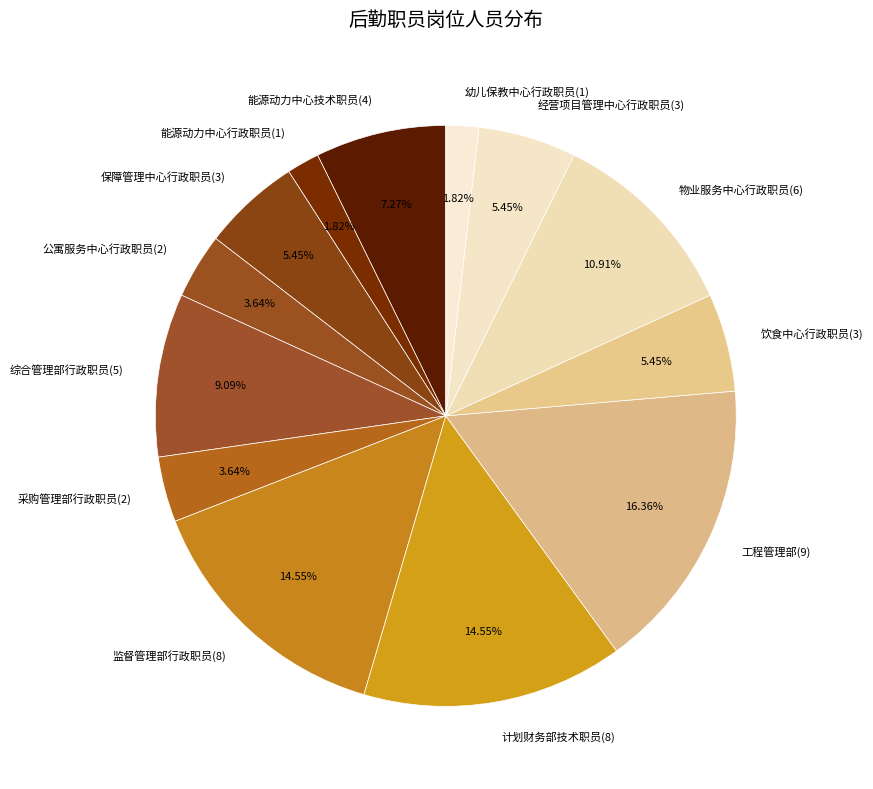

Does any single category account for the majority?

No